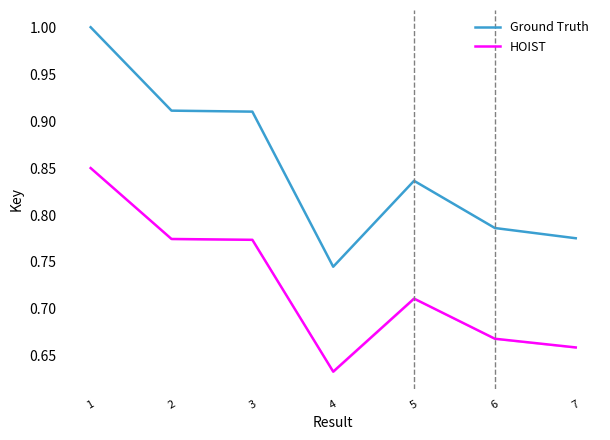

What is the sum of the HOIST values at 3 and 6?

1.4